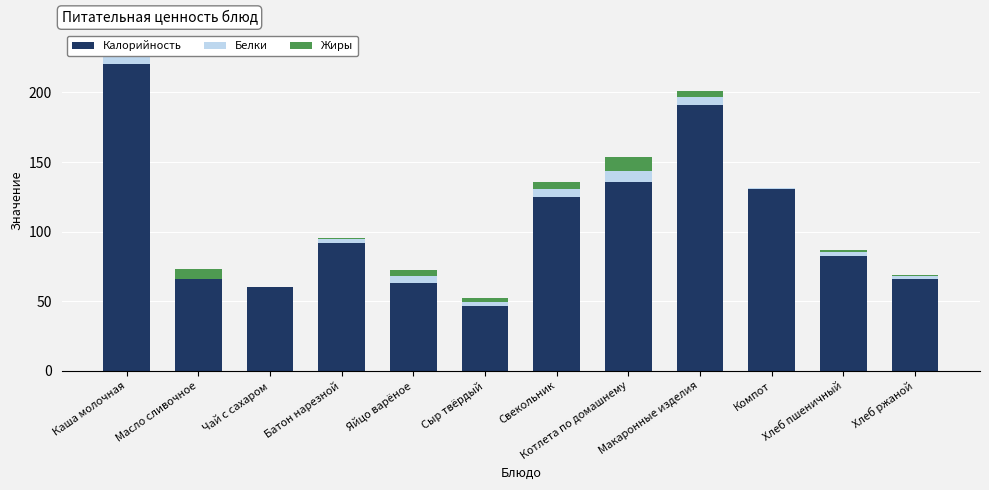

Are the bars horizontal?

No